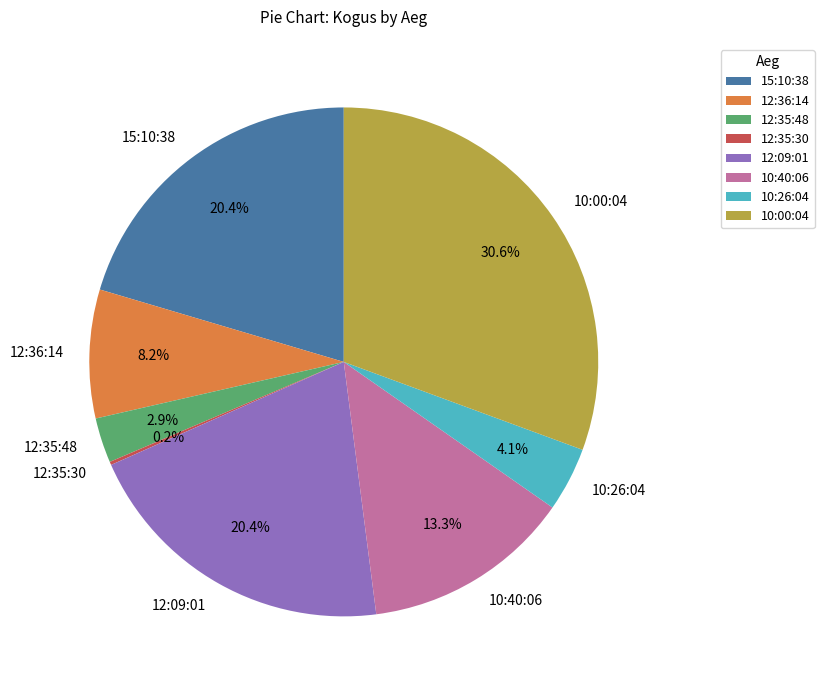

Does 10:26:04 account for over 50% of the chart?

No